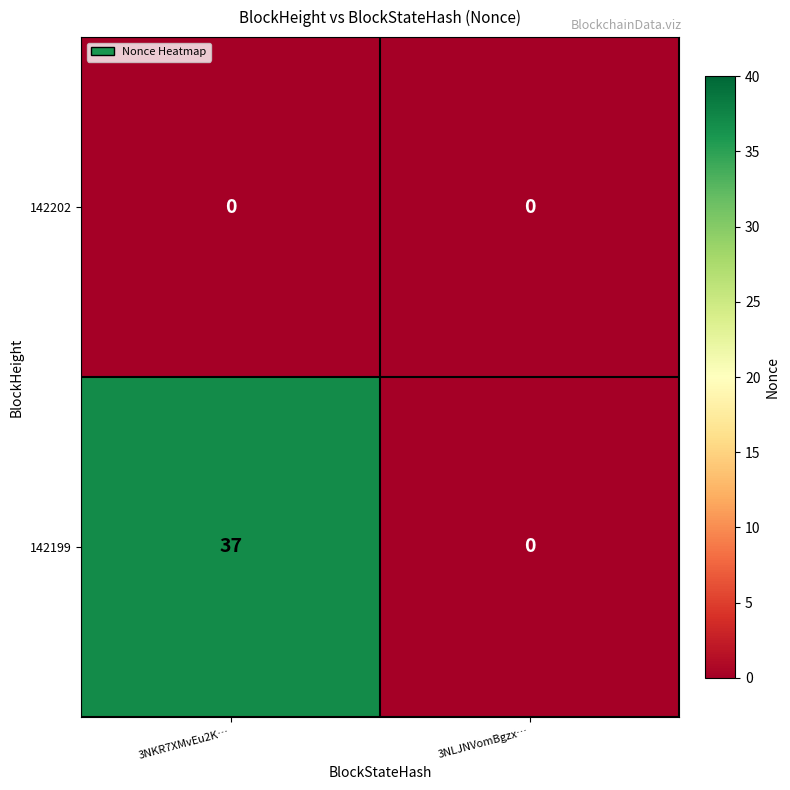

Which category has the lowest value in the 142199 series?

3NLJNVomBgzx…